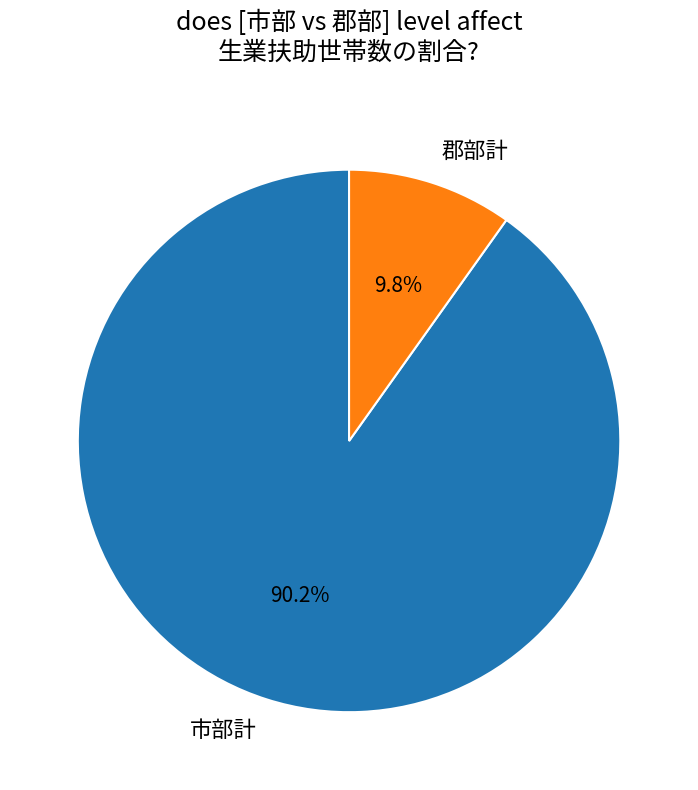

What is the smallest slice in the pie chart?

郡部計